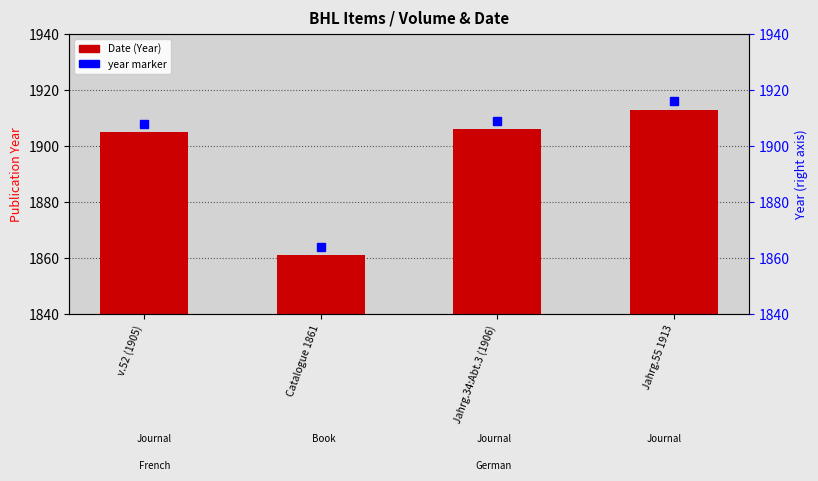

What is the difference between the values at Catalogue 1861 and v.52 (1905)?

44